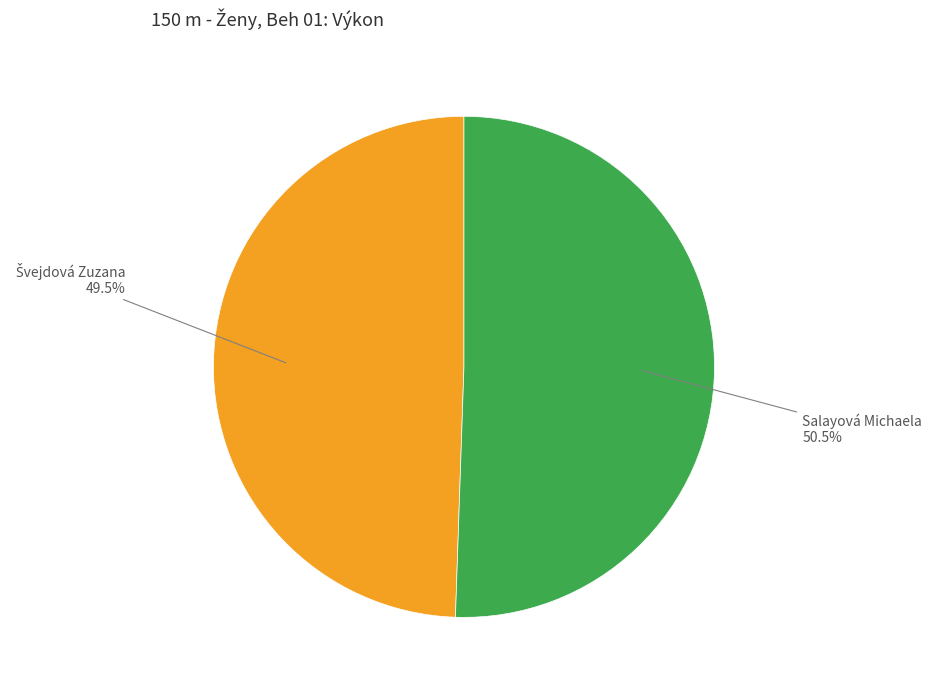

Count the number of slices in the pie.

2